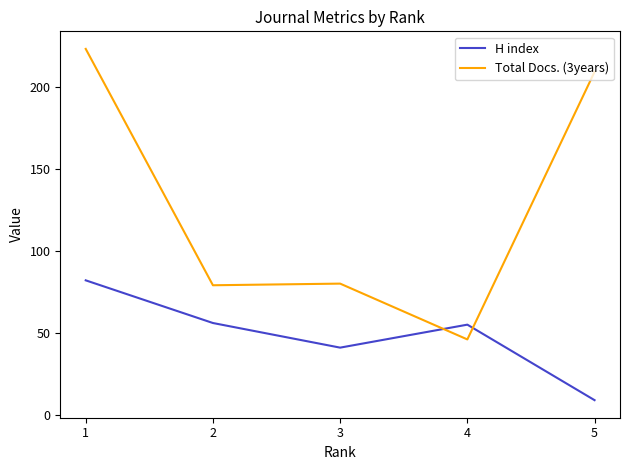

Which series ends up on top after the final intersection of H index and Total Docs. (3years)?

Total Docs. (3years)